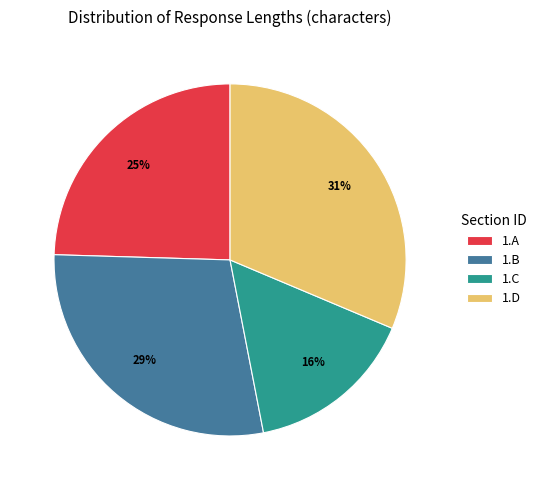

To the nearest percent, what is the difference between the 1.B and 1.A slice percentages?

4%